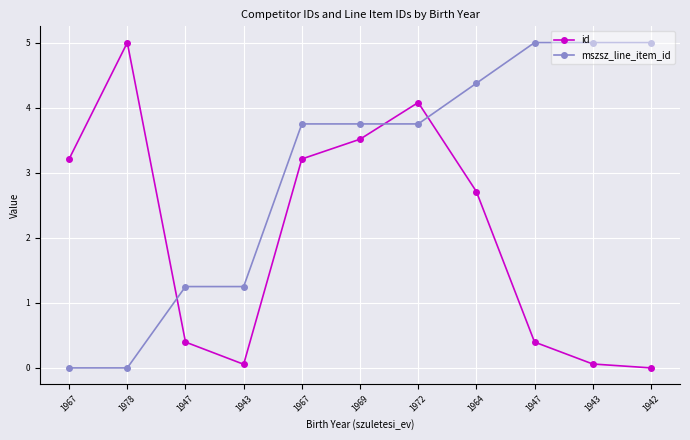

At which label does mszsz_line_item_id reach its minimum?

1967